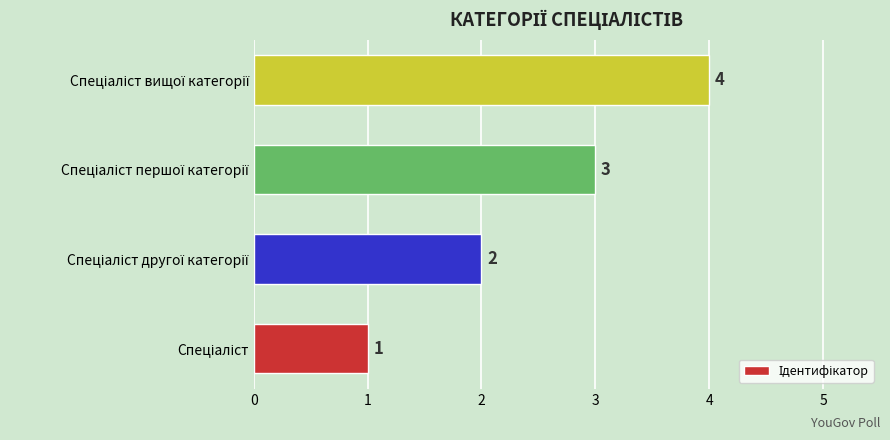

Count the values in the range 2 to 4.

3